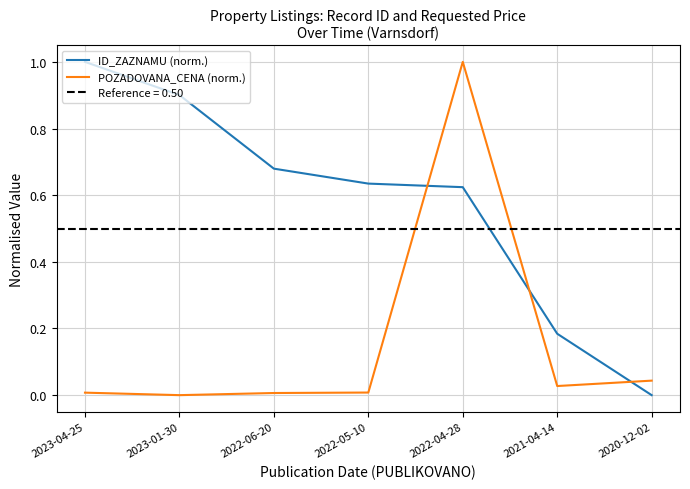

How many values in ID_ZAZNAMU (norm.) are above zero?

6